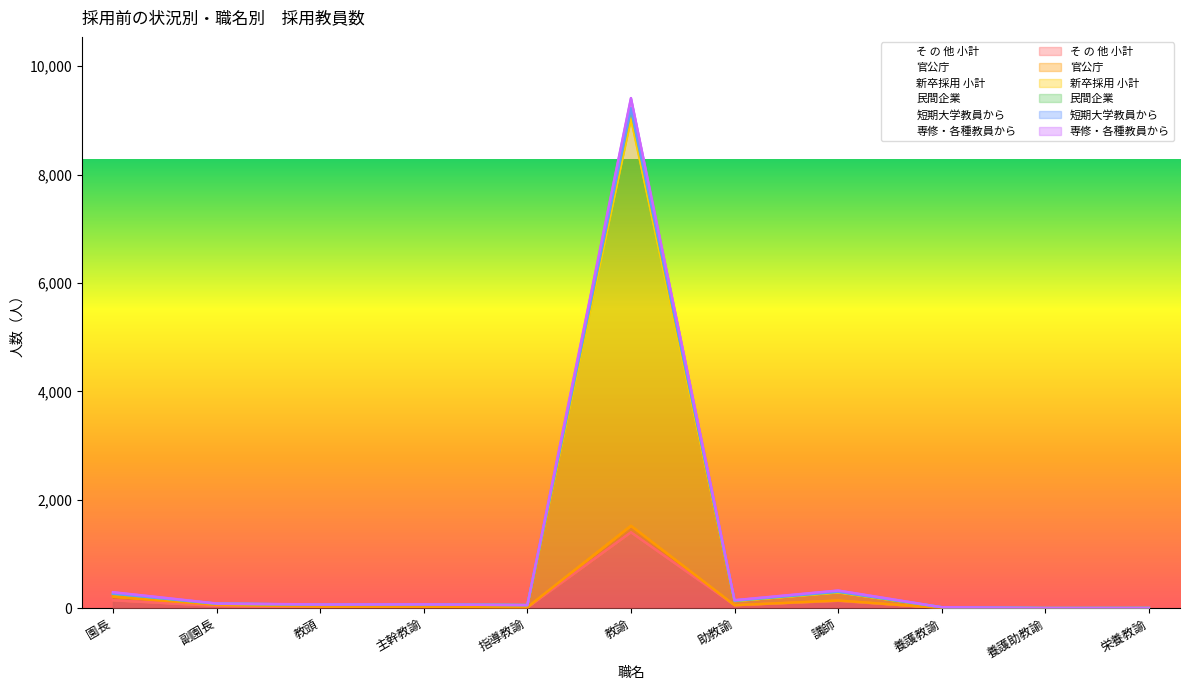

Count the number of categories in the chart.

11